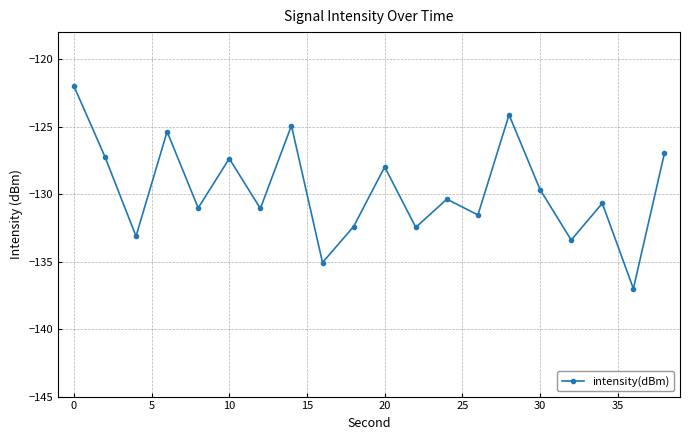

True or false: there are more than 1 points higher than both neighbors.

True